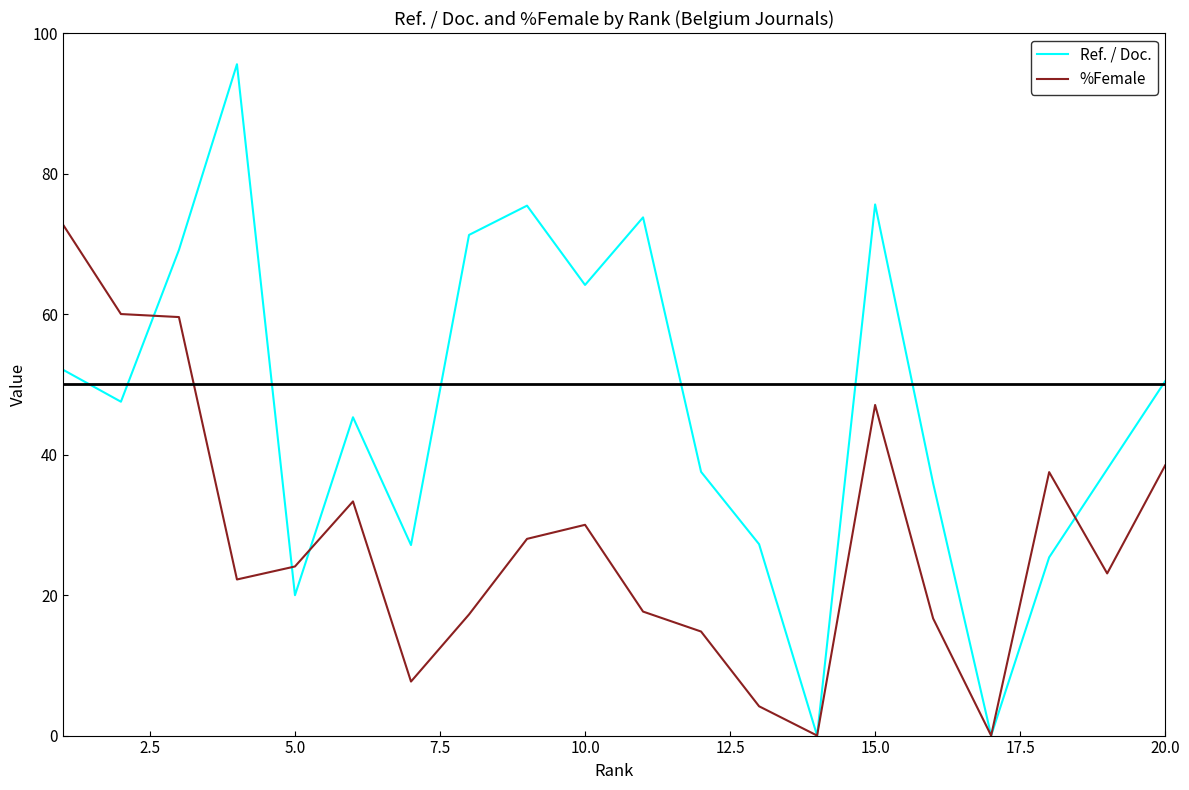

What is the average value of the Ref. / Doc. series?

46.6